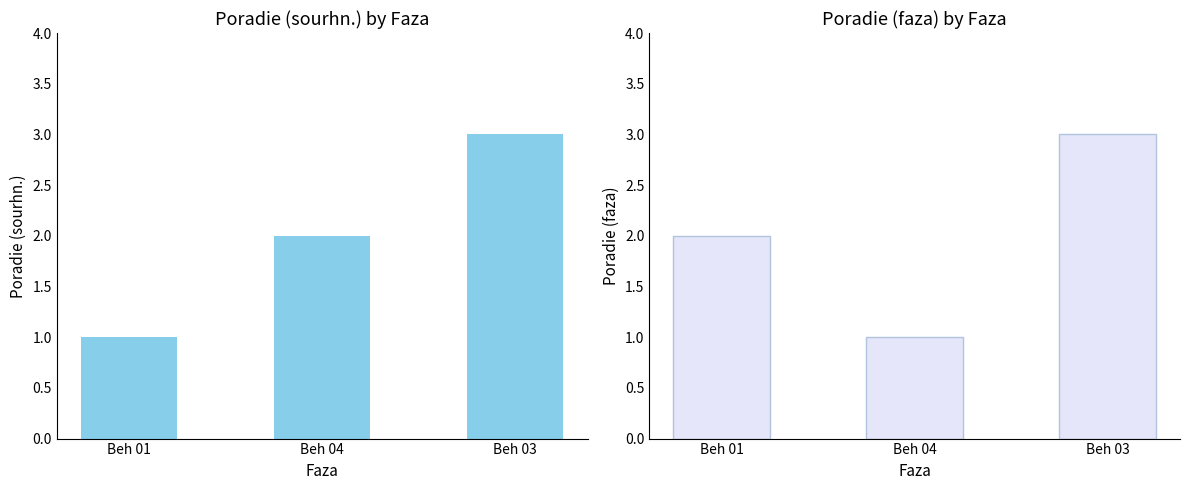

Rank the categories by Poradie (sourhn.) value from lowest to highest.

Beh 01, Beh 04, Beh 03